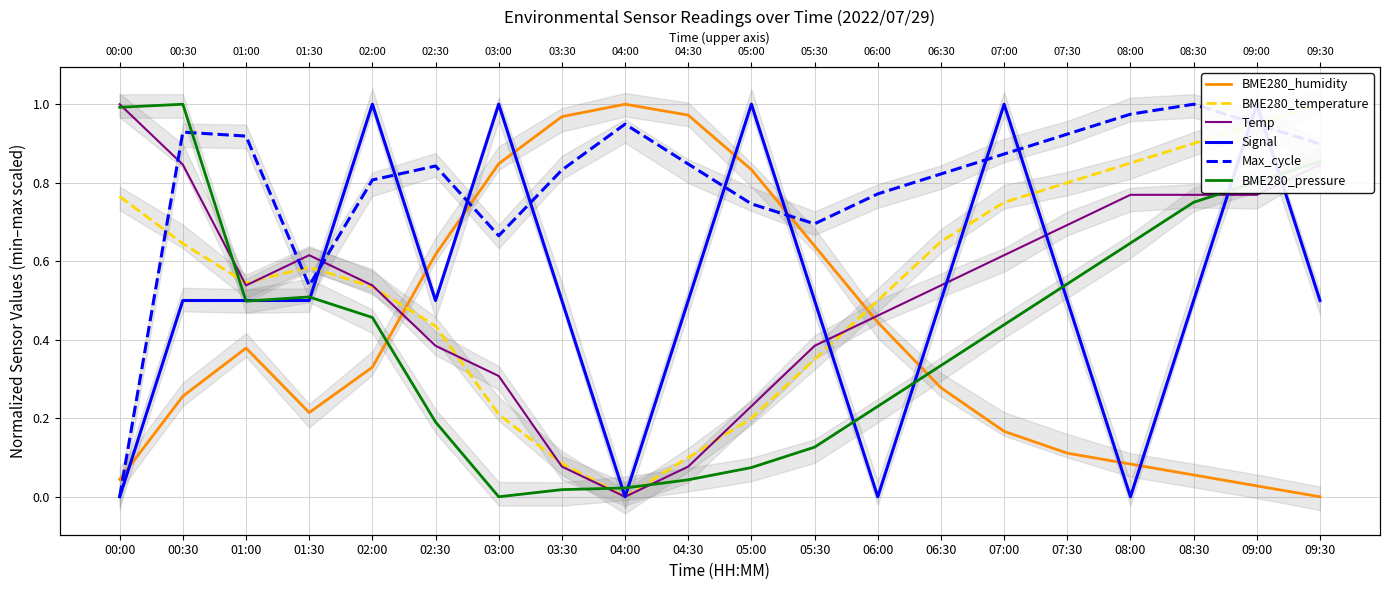

Which series changed the most between 02:00 and 03:30?

BME280_humidity